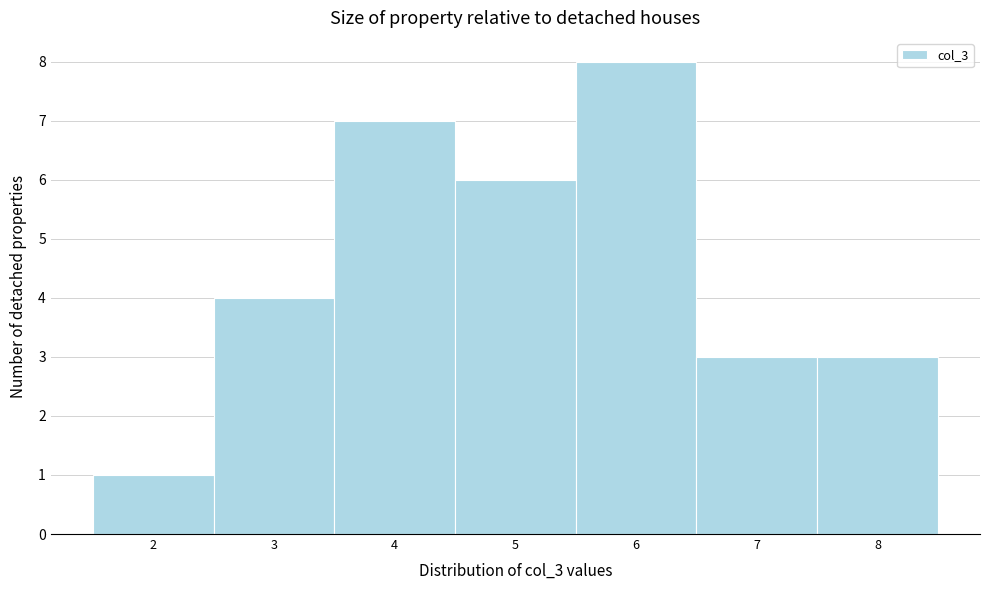

Which range on the x-axis has the tallest bar?

5.5 to 6.5